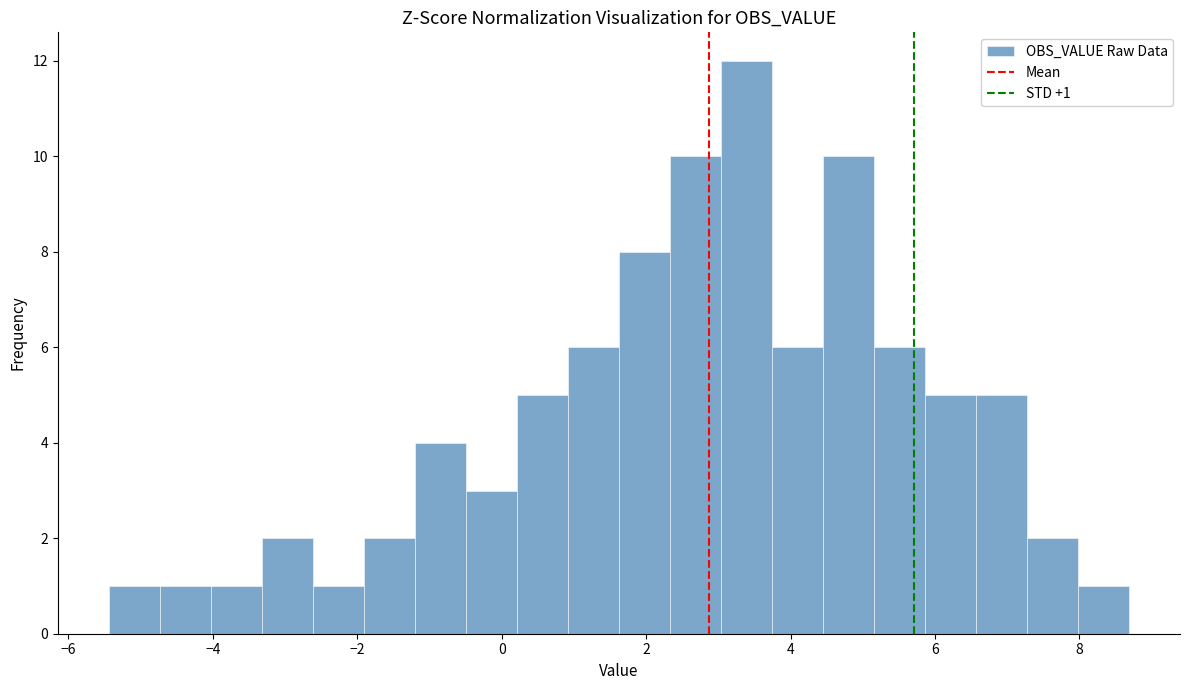

Read against the x-axis, roughly where is the centre of the tallest bar?

3.4